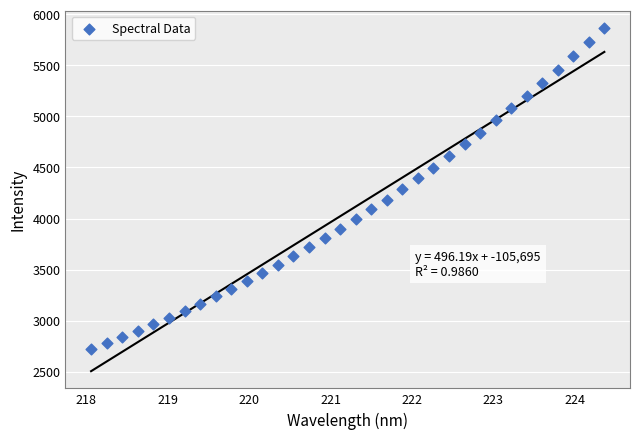

What is the range of X values (max minus min)?

6.3